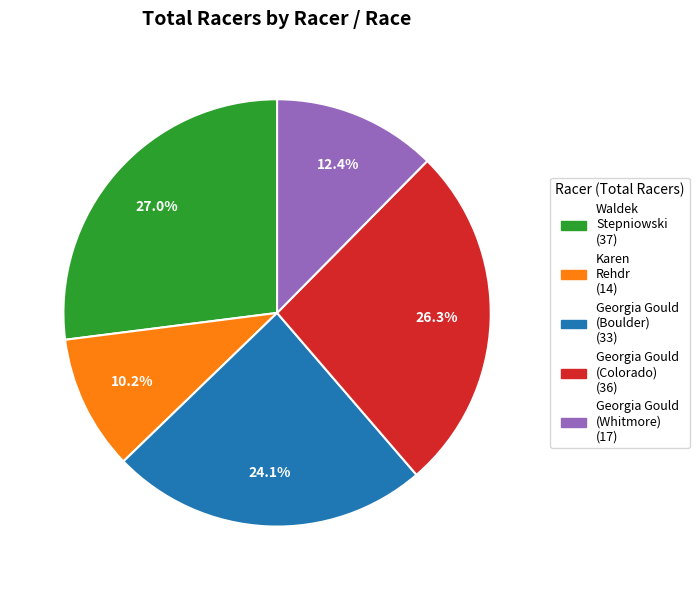

To the nearest percent, what percentage of the pie is Waldek Stepniowski?

27%